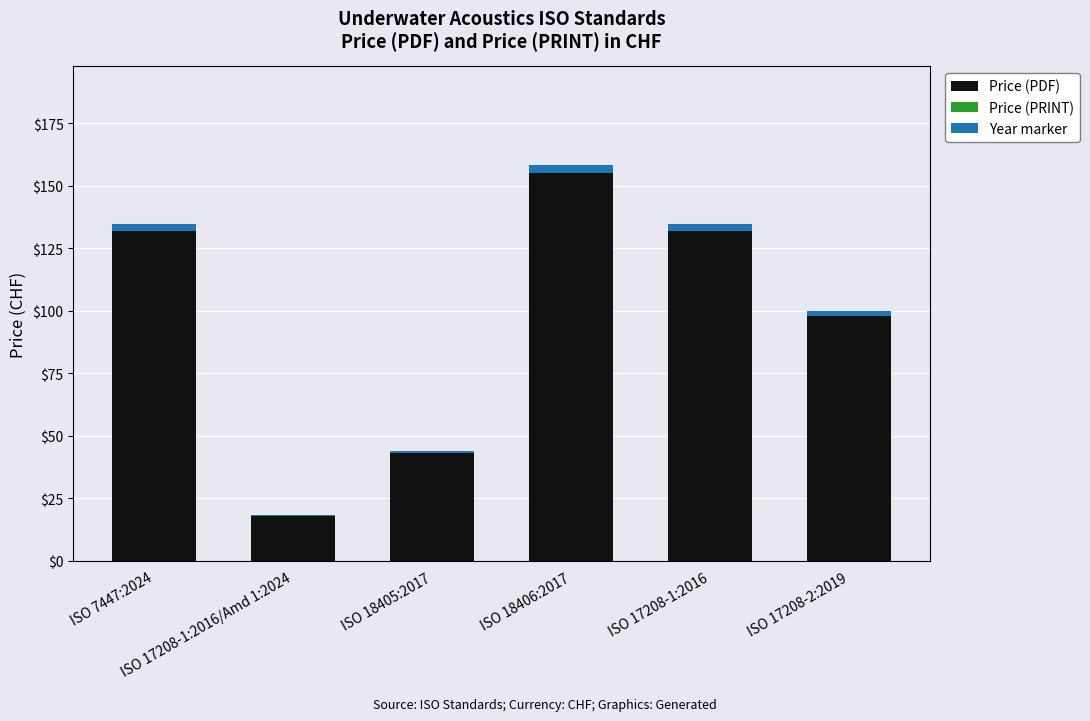

What is the sum of all Price (PDF) values?

578.0